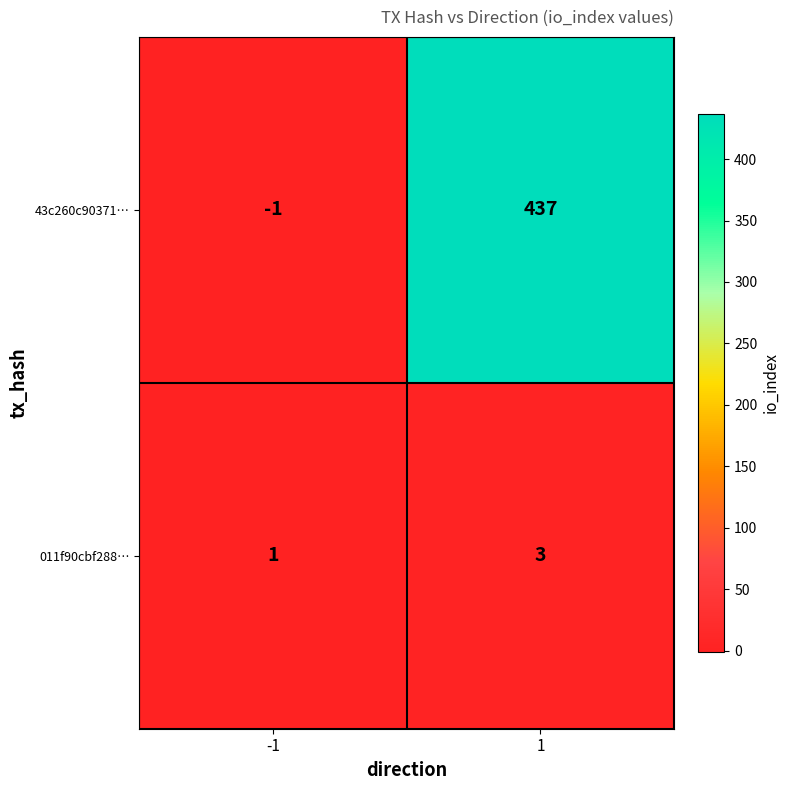

Which series has the widest spread of values?

43c260c90371…